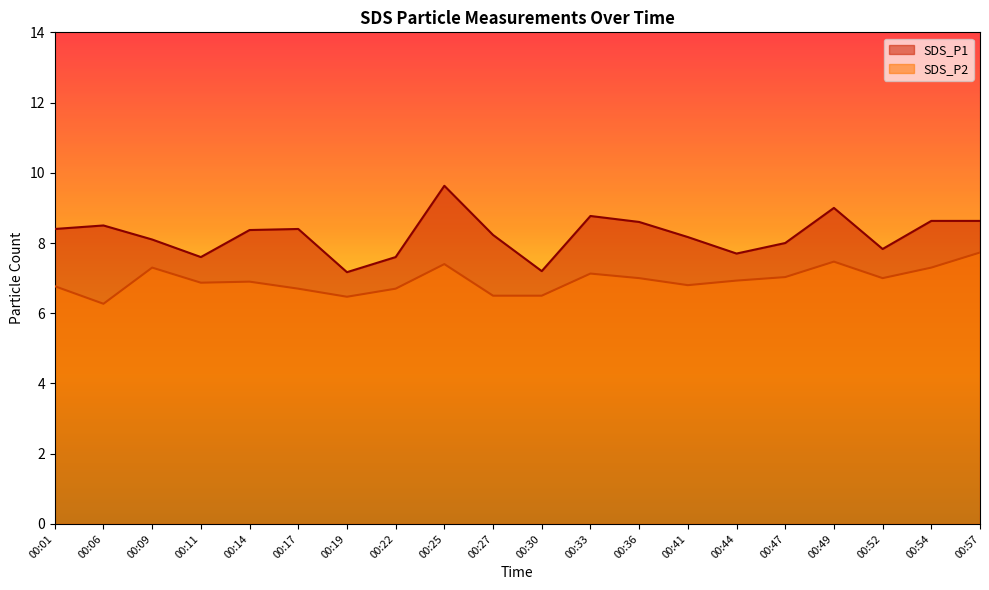

Reading left to right, extract all data points from this chart.

SDS_P1: 8.4	8.5	8.1	7.6	8.4	8.4	7.2	7.6	9.6	8.2	7.2	8.8	8.6	8.2	7.7	8.0	9.0	7.8	8.6	8.6
SDS_P2: 6.8	6.3	7.3	6.9	6.9	6.7	6.5	6.7	7.4	6.5	6.5	7.1	7.0	6.8	6.9	7.0	7.5	7.0	7.3	7.7